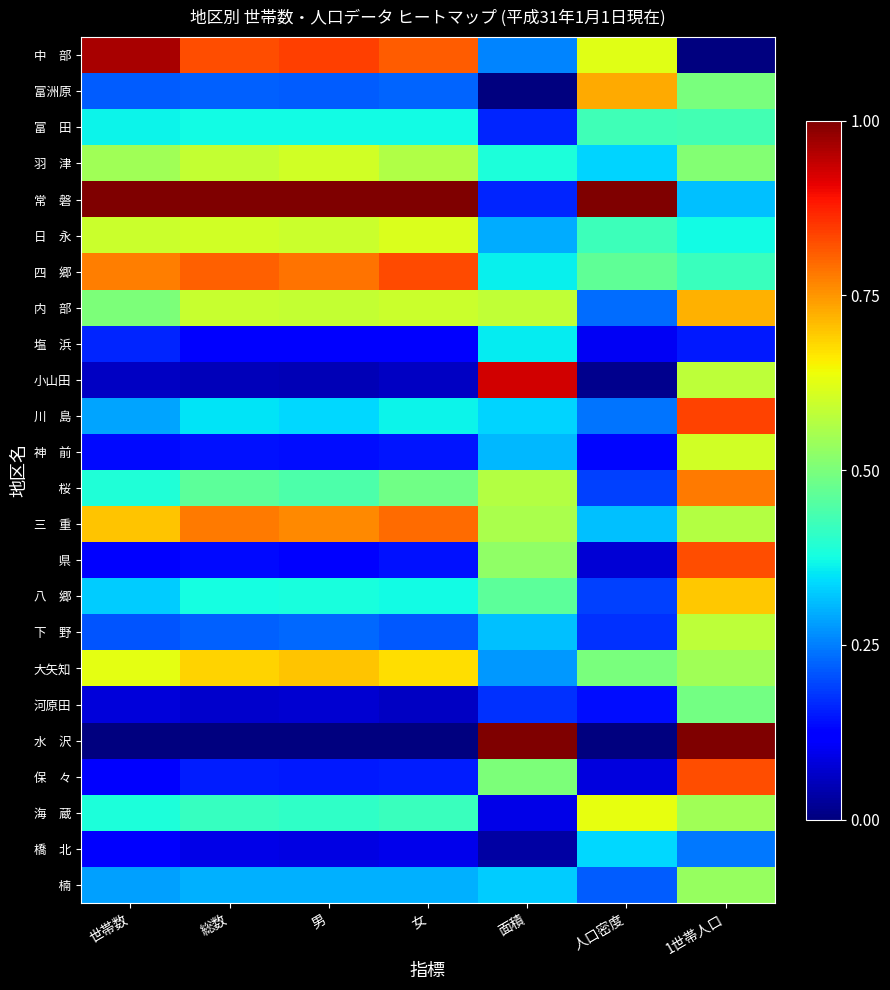

Which series has the largest range (max minus min)?

水 沢